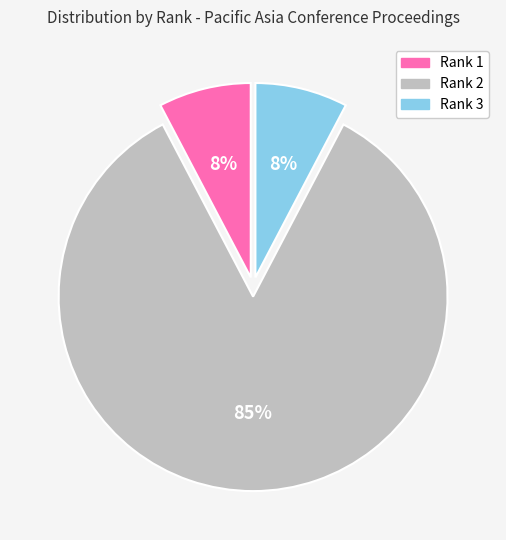

What is the largest slice in the pie chart?

Rank 2